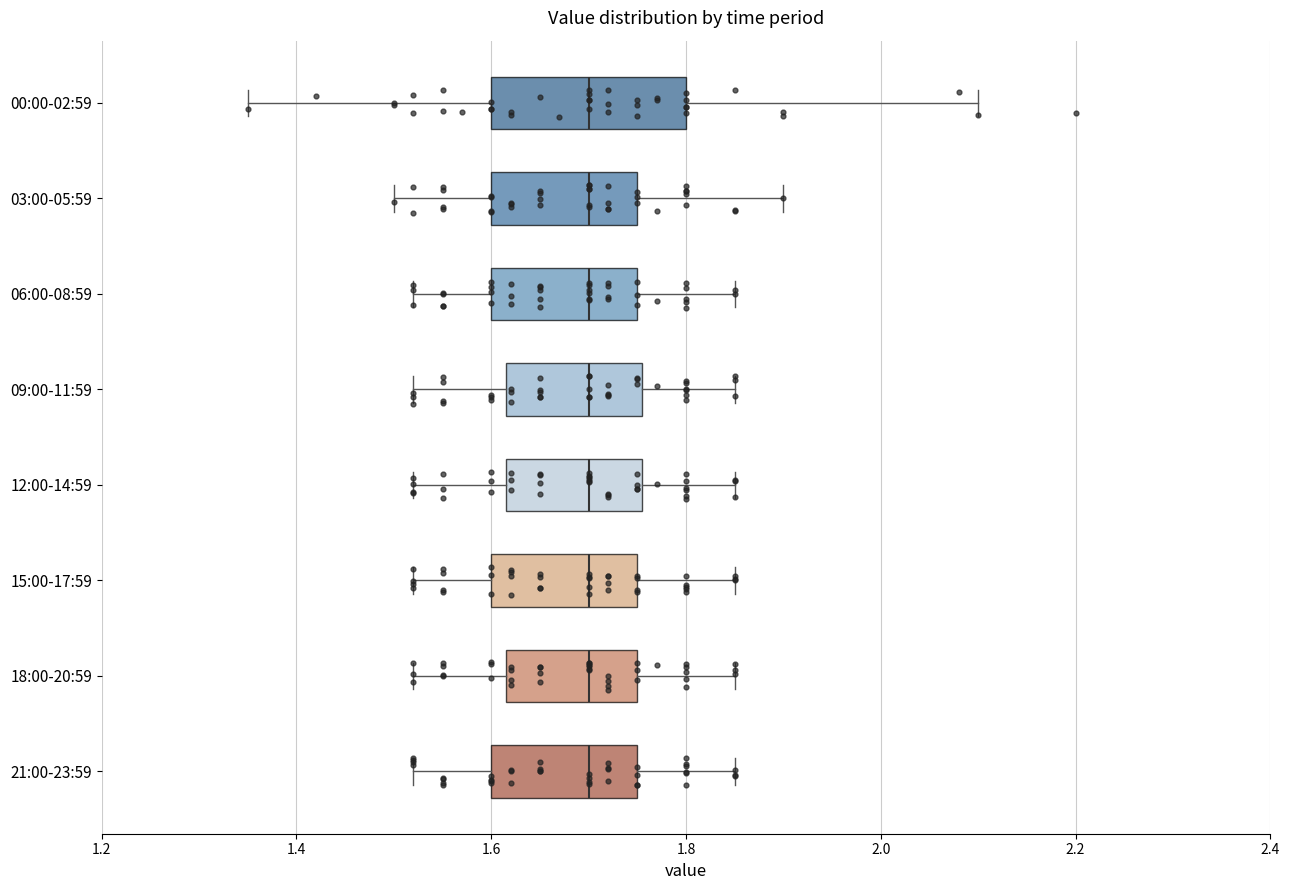

Reading bottom to top, read every box against the x-axis: the position of its median line, the range the box covers, and the ends of its whiskers. The values are not printed on the chart, so give them approximately, as read against the axis.

21:00-23:59: median 1.70, box 1.60 to 1.76, whiskers 1.52 to 1.86
18:00-20:59: median 1.70, box 1.62 to 1.76, whiskers 1.52 to 1.86
15:00-17:59: median 1.70, box 1.60 to 1.76, whiskers 1.52 to 1.86
12:00-14:59: median 1.70, box 1.62 to 1.76, whiskers 1.52 to 1.86
09:00-11:59: median 1.70, box 1.62 to 1.76, whiskers 1.52 to 1.86
06:00-08:59: median 1.70, box 1.60 to 1.76, whiskers 1.52 to 1.86
03:00-05:59: median 1.70, box 1.60 to 1.76, whiskers 1.50 to 1.90
00:00-02:59: median 1.70, box 1.60 to 1.80, whiskers 1.36 to 2.10